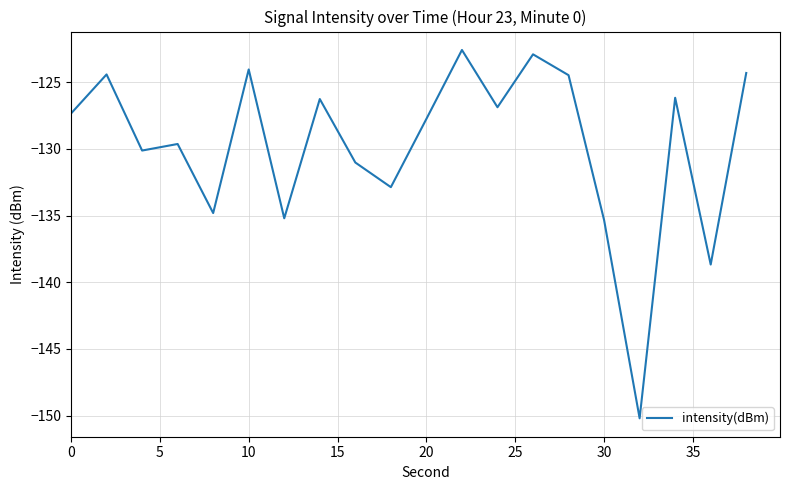

How many lines are shown in the chart?

1